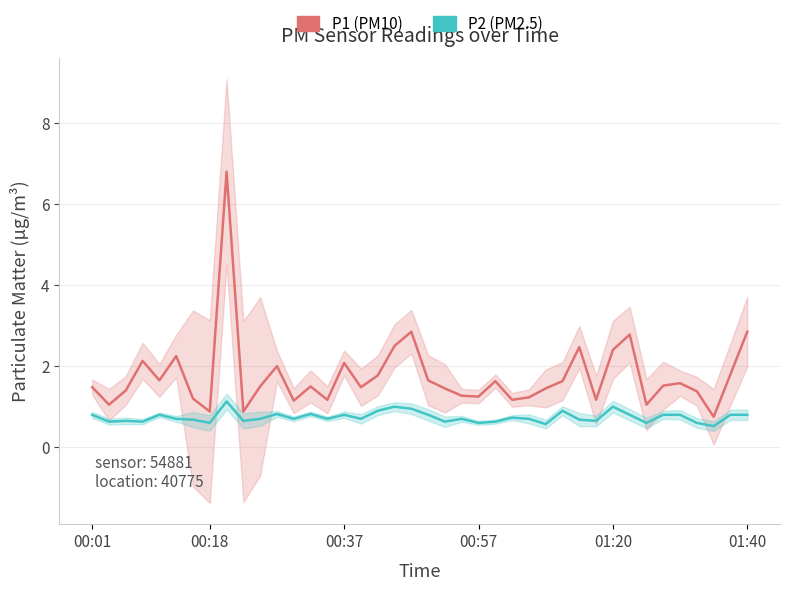

Which series has the largest total across all categories?

P1 (PM10)